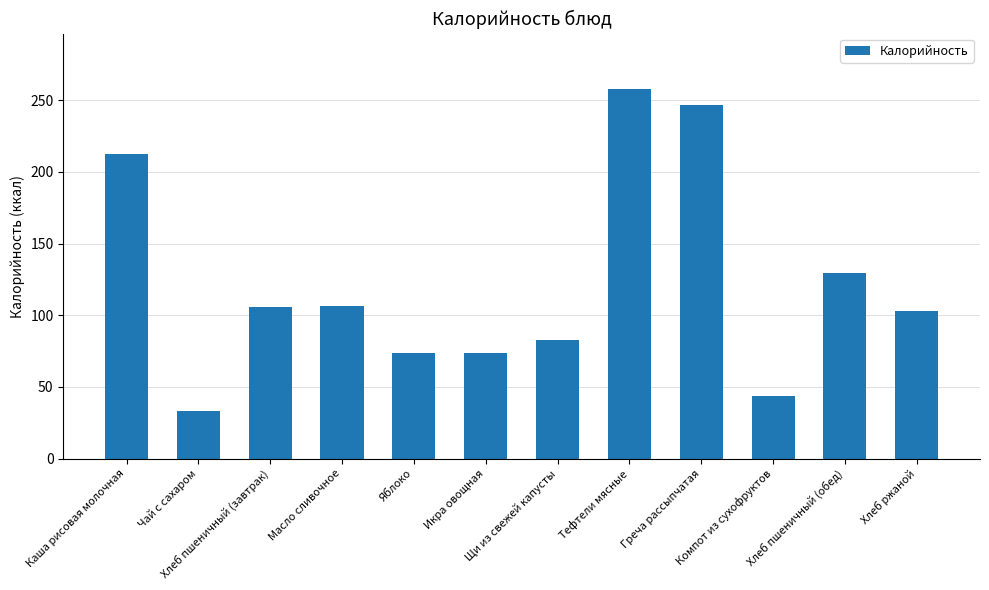

What is the change in value from Яблоко to Икра овощная?

-0.2